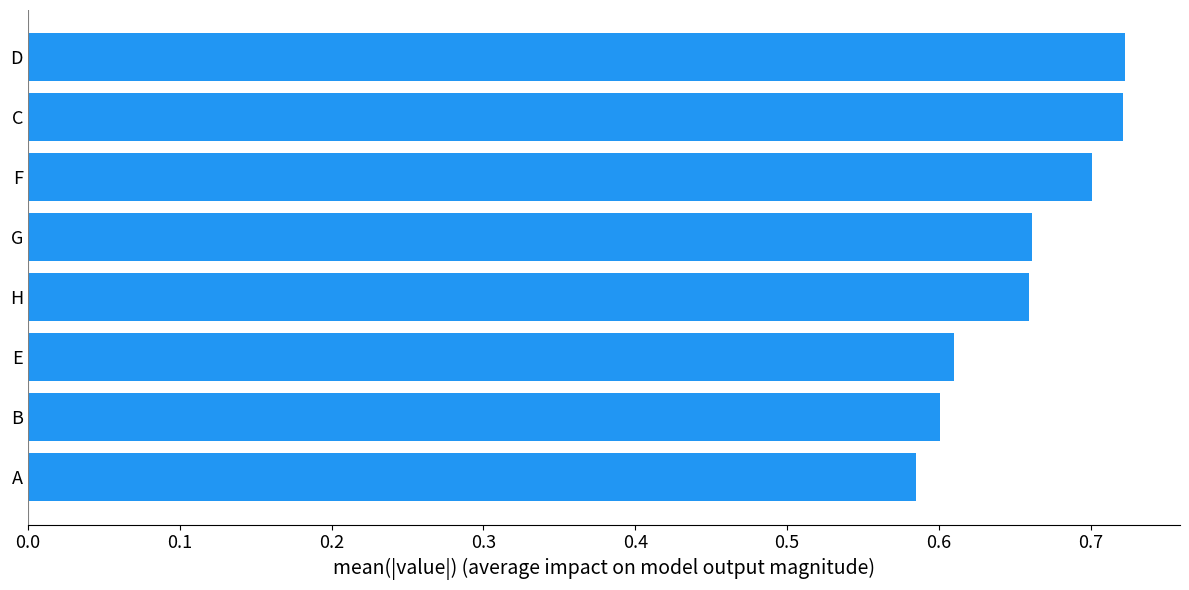

What is the difference between the maximum and second lowest values?

0.1